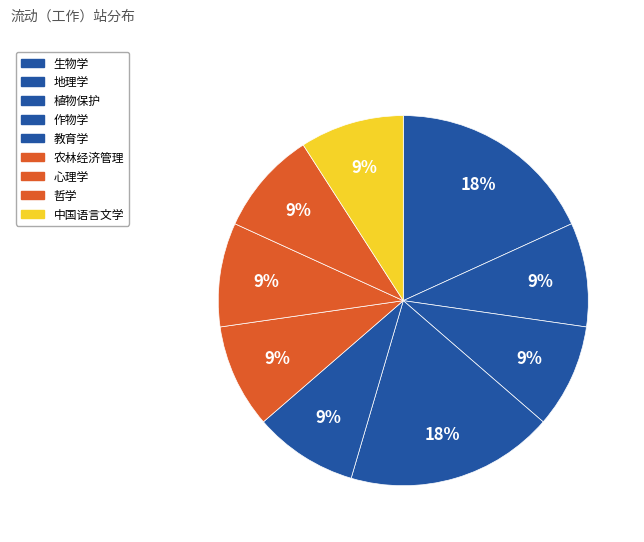

How much of the chart is everything except 心理学?

90.9%